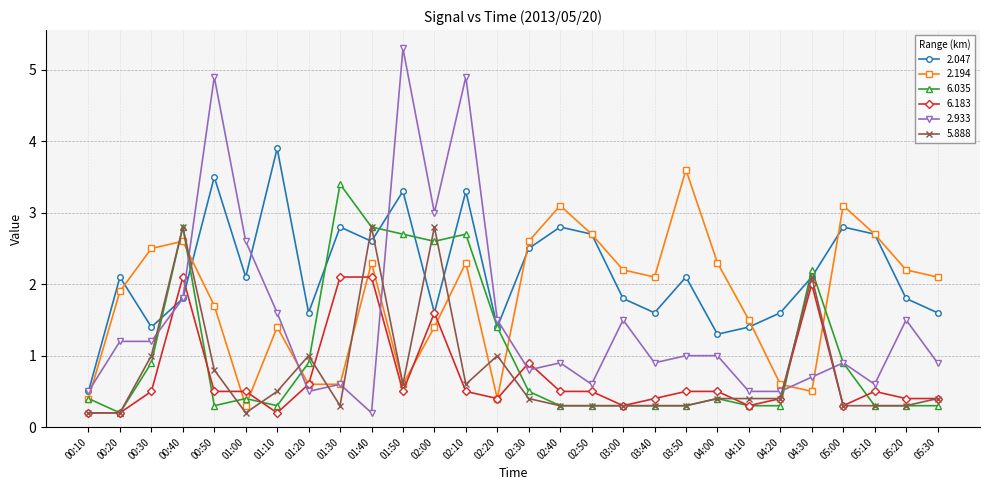

Reading left to right, extract all data points from this chart.

2.047: 0.5	2.1	1.4	1.8	3.5	2.1	3.9	1.6	2.8	2.6	3.3	1.6	3.3	1.4	2.5	2.8	2.7	1.8	1.6	2.1	1.3	1.4	1.6	2.1	2.8	2.7	1.8	1.6
2.194: 0.4	1.9	2.5	2.6	1.7	0.3	1.4	0.6	0.6	2.3	0.6	1.4	2.3	0.4	2.6	3.1	2.7	2.2	2.1	3.6	2.3	1.5	0.6	0.5	3.1	2.7	2.2	2.1
6.035: 0.4	0.2	0.9	2.8	0.3	0.4	0.3	0.9	3.4	2.8	2.7	2.6	2.7	1.4	0.5	0.3	0.3	0.3	0.3	0.3	0.4	0.3	0.3	2.2	0.9	0.3	0.3	0.3
6.183: 0.2	0.2	0.5	2.1	0.5	0.5	0.2	0.6	2.1	2.1	0.5	1.6	0.5	0.4	0.9	0.5	0.5	0.3	0.4	0.5	0.5	0.3	0.4	2.0	0.3	0.5	0.4	0.4
2.933: 0.5	1.2	1.2	1.8	4.9	2.6	1.6	0.5	0.6	0.2	5.3	3.0	4.9	1.5	0.8	0.9	0.6	1.5	0.9	1.0	1.0	0.5	0.5	0.7	0.9	0.6	1.5	0.9
5.888: 0.2	0.2	1.0	2.8	0.8	0.2	0.5	1.0	0.3	2.8	0.6	2.8	0.6	1.0	0.4	0.3	0.3	0.3	0.3	0.3	0.4	0.4	0.4	2.1	0.3	0.3	0.3	0.4